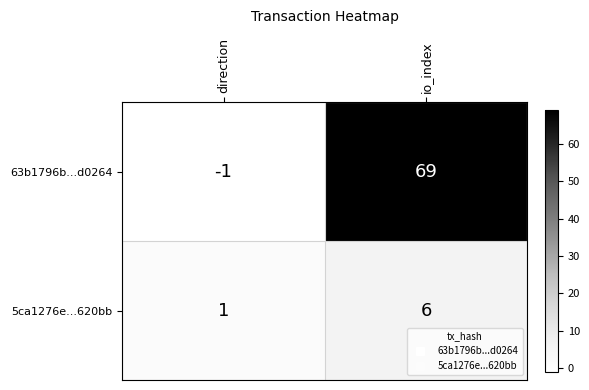

What is the difference between the maximum and minimum values in the 5ca1276e...620bb series?

5